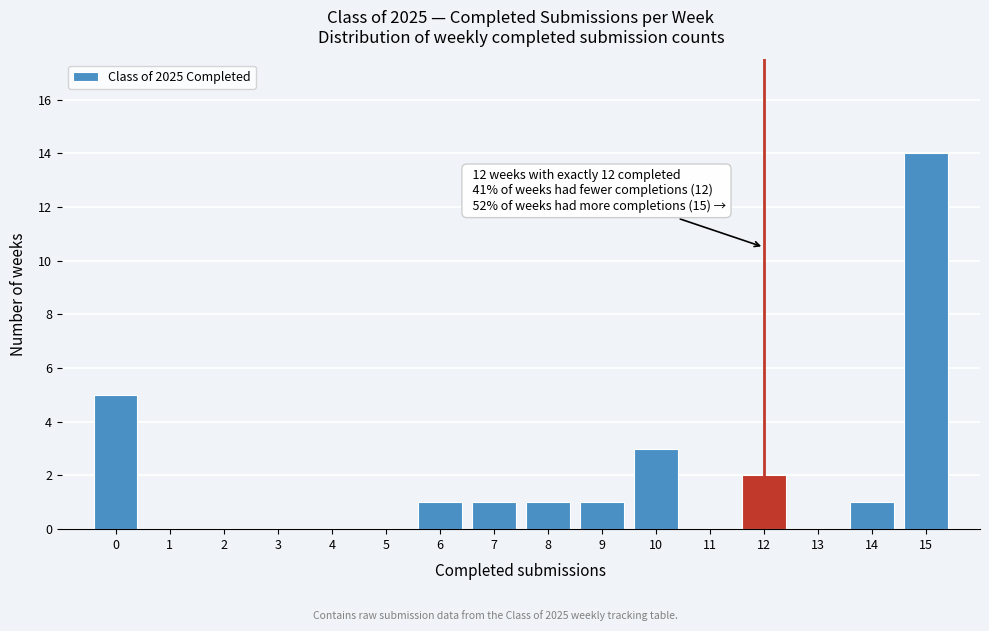

Reading right to left, transcribe all the data shown in this chart.

15=14	14=1	13=0	12=2	11=0	10=3	9=1	8=1	7=1	6=1	5=0	4=0	3=0	2=0	1=0	0=5